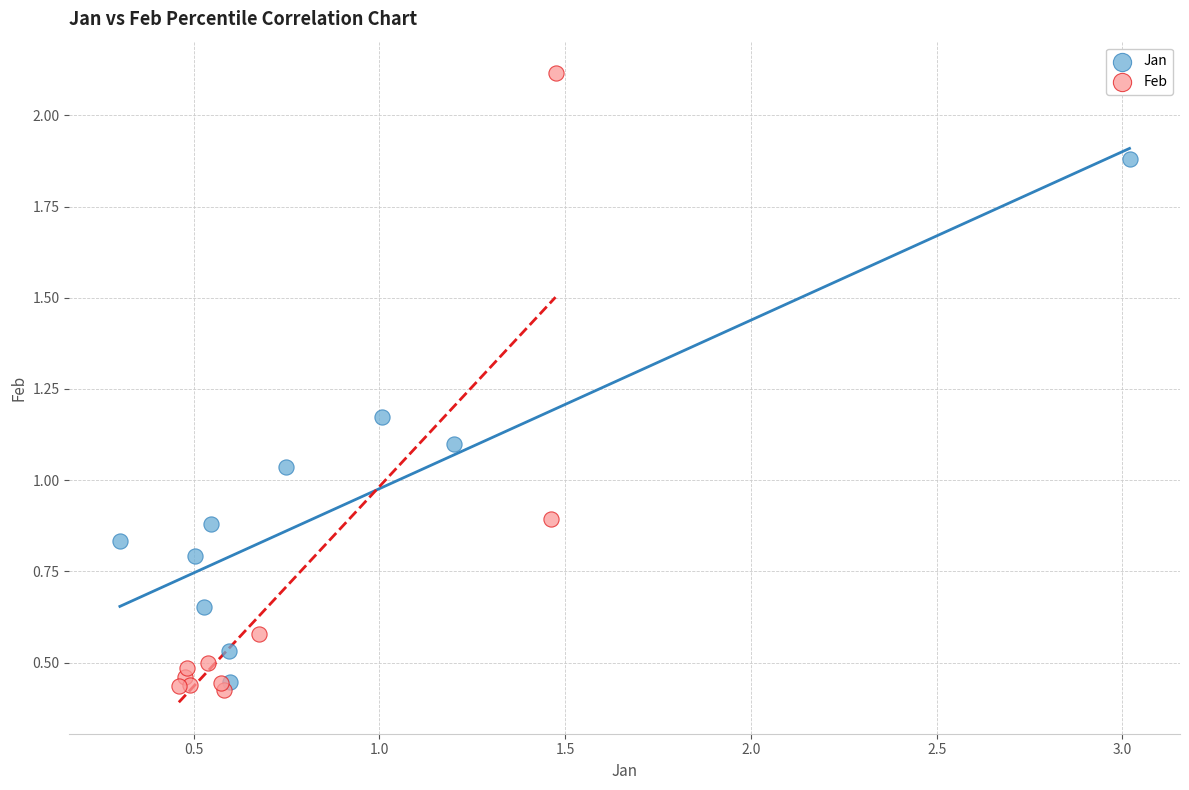

Which series reaches the maximum Y coordinate?

Feb